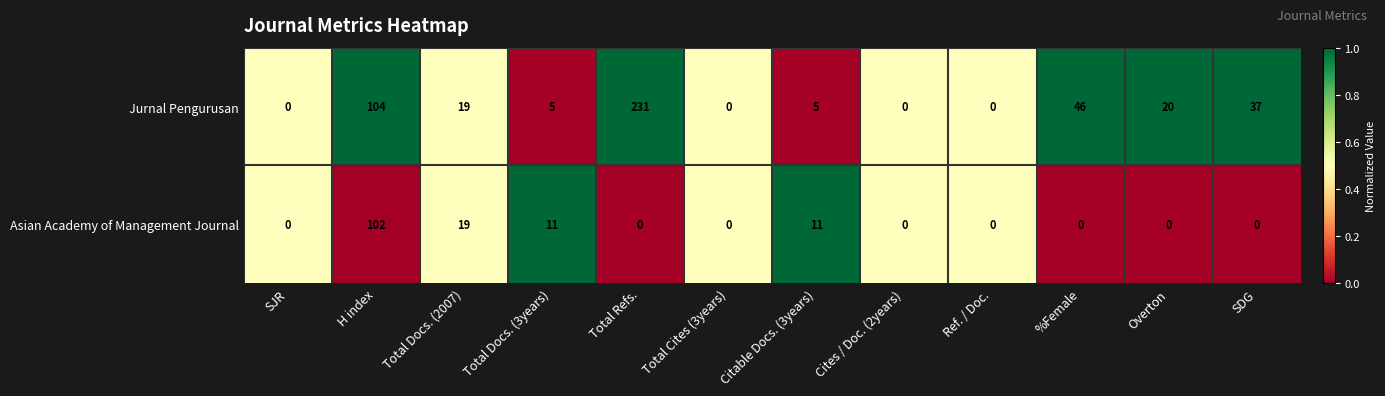

The value of Jurnal Pengurusan at Total Refs. is 54. True or false?

False